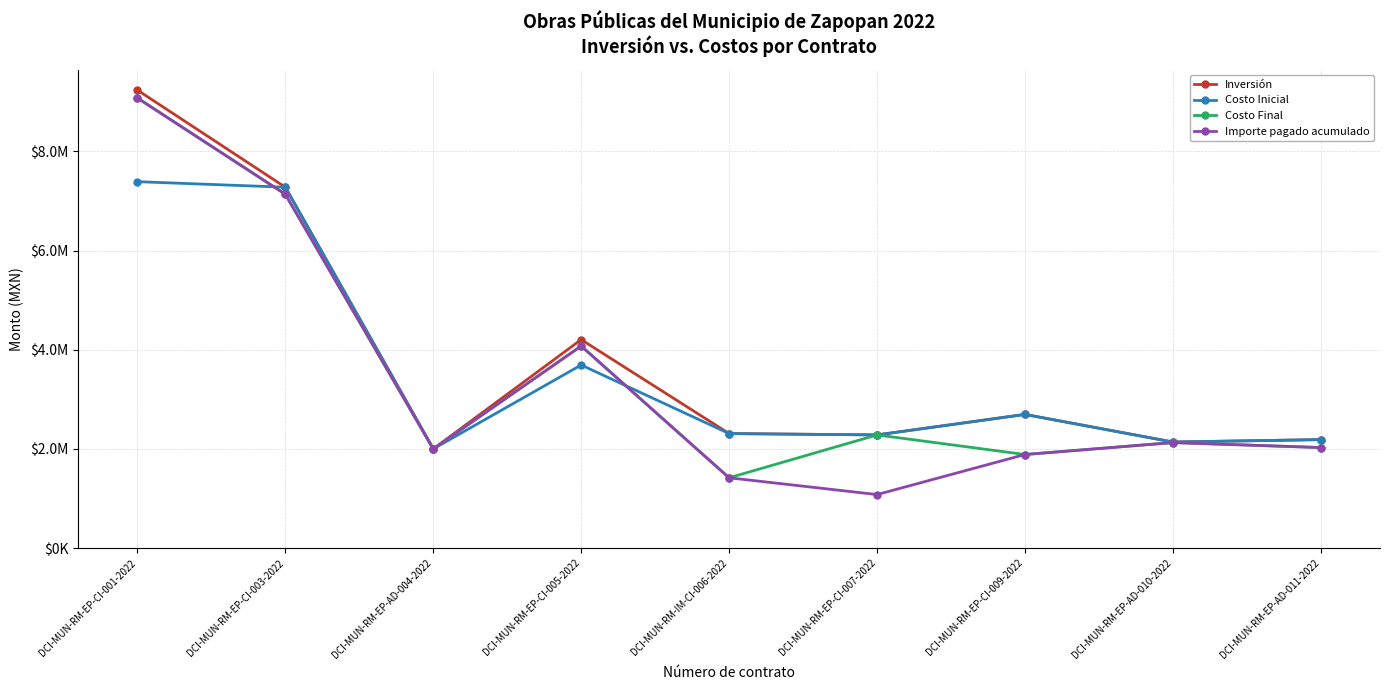

At which category does Importe pagado acumulado reach its first local peak?

DCI-MUN-RM-EP-CI-005-2022